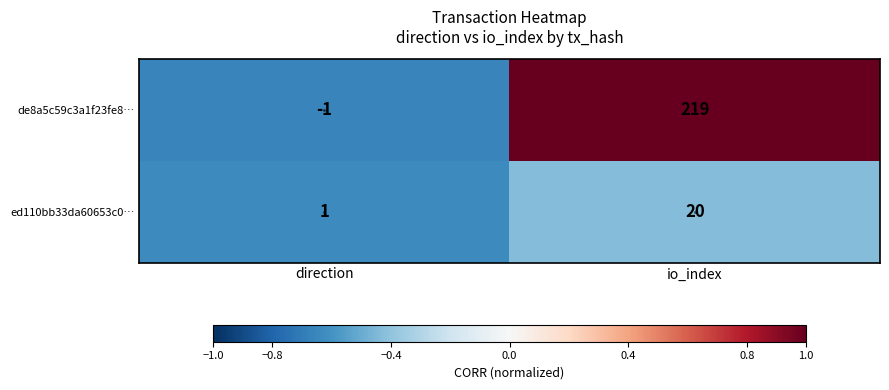

What is the total value across all series at io_index?

239